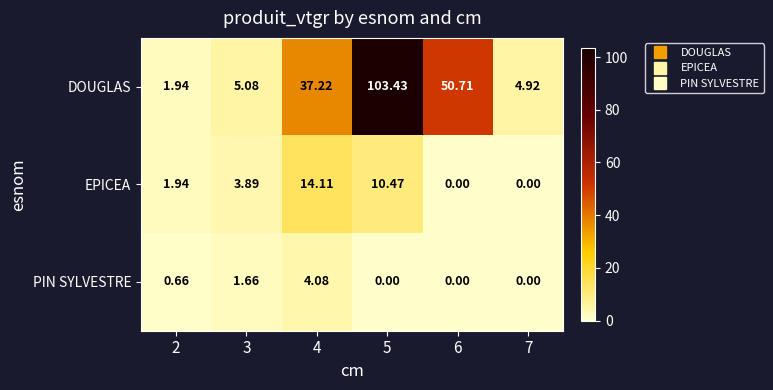

List the series in order of their peak value, highest first.

DOUGLAS, EPICEA, PIN SYLVESTRE